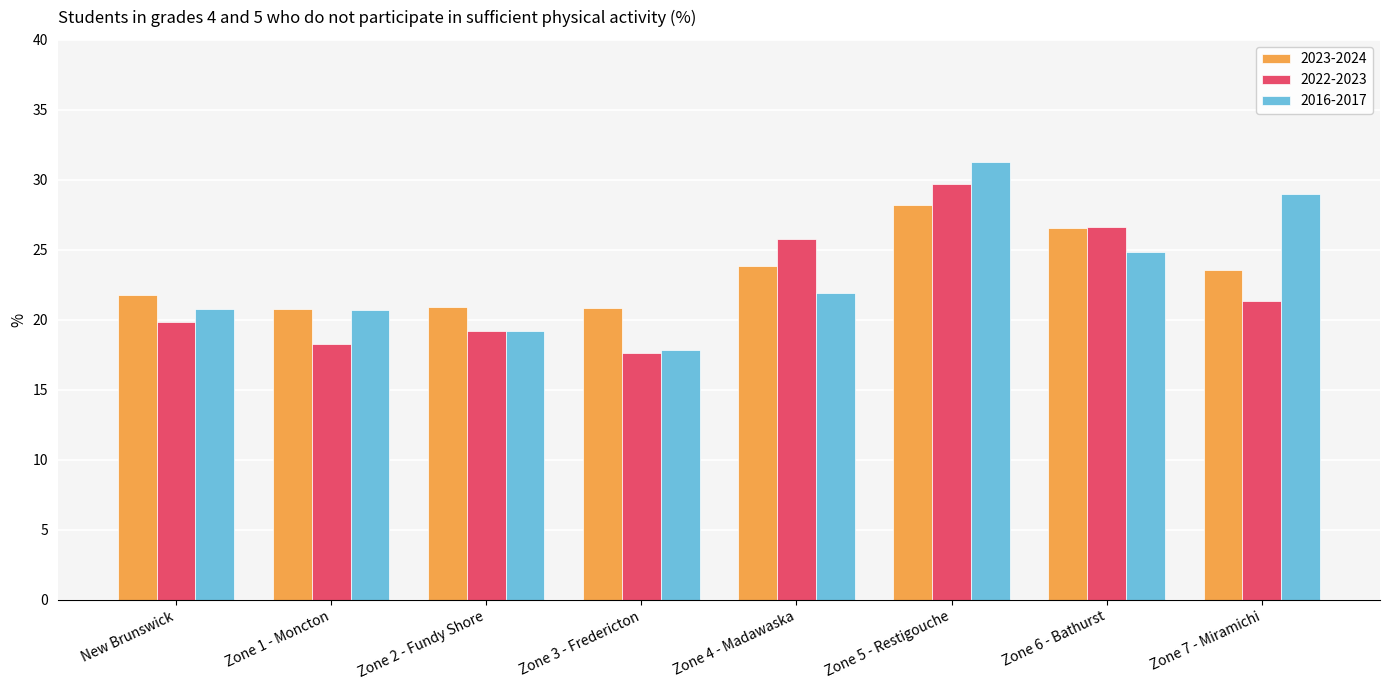

How many bars are there in total?

24